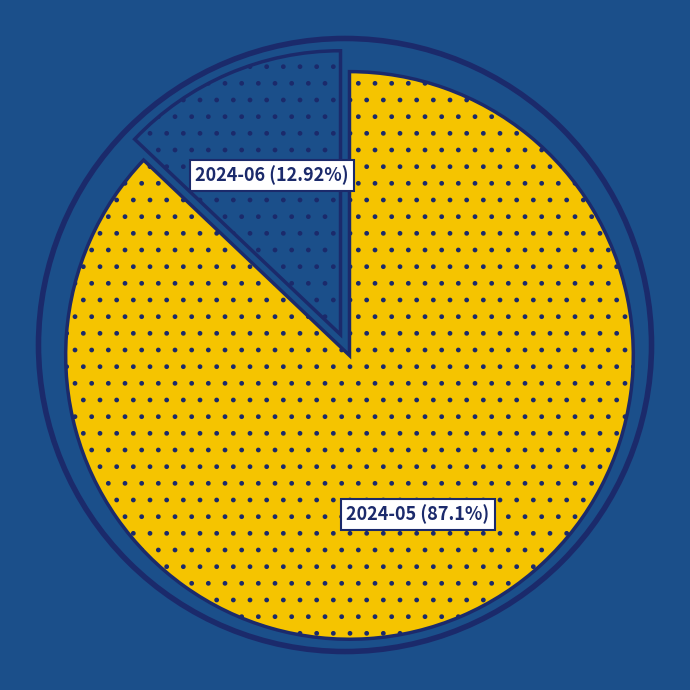

Is there a majority slice in this chart?

Yes